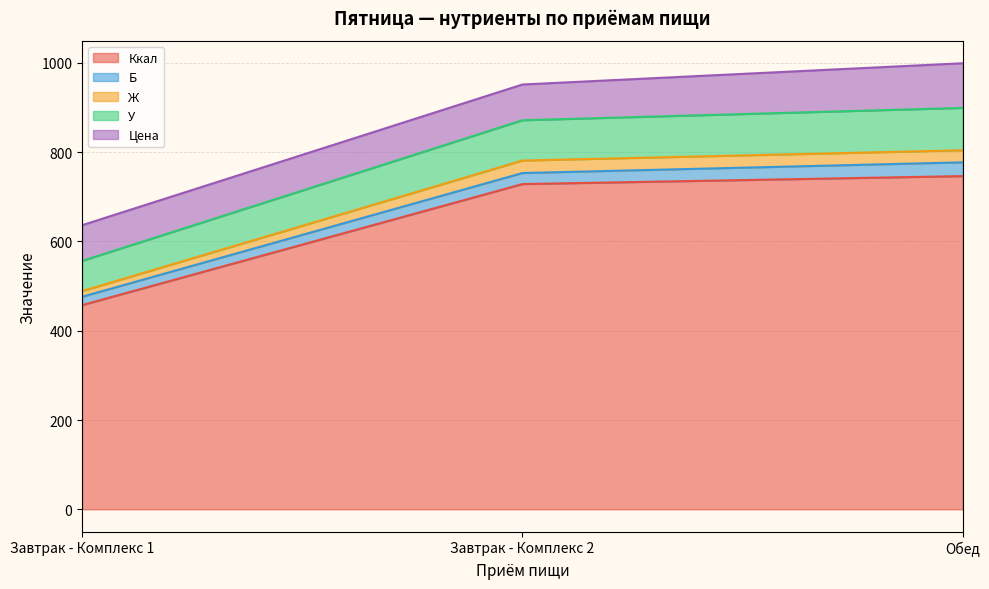

What is the total value across all series at Обед?

999.2